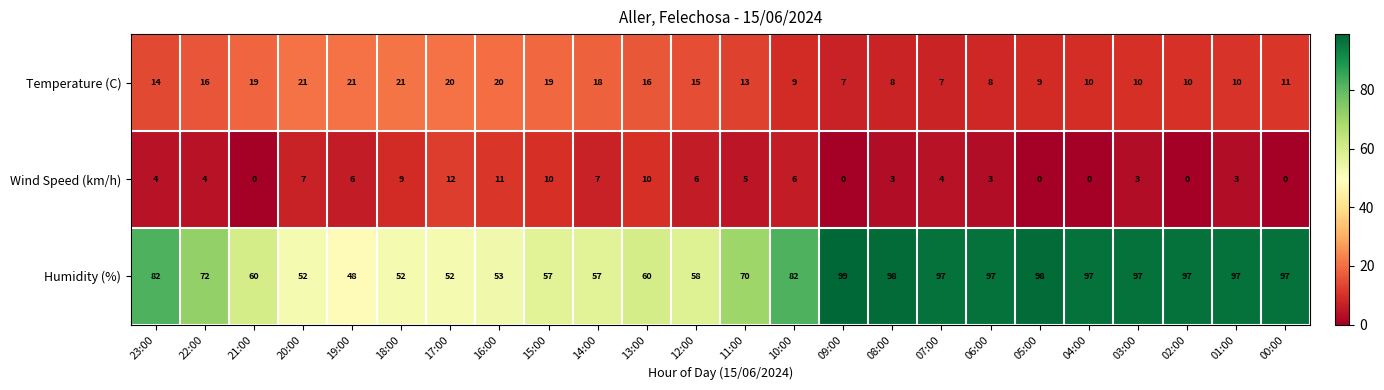

What is the approximate value of Wind Speed (km/h) at 08:00?

3